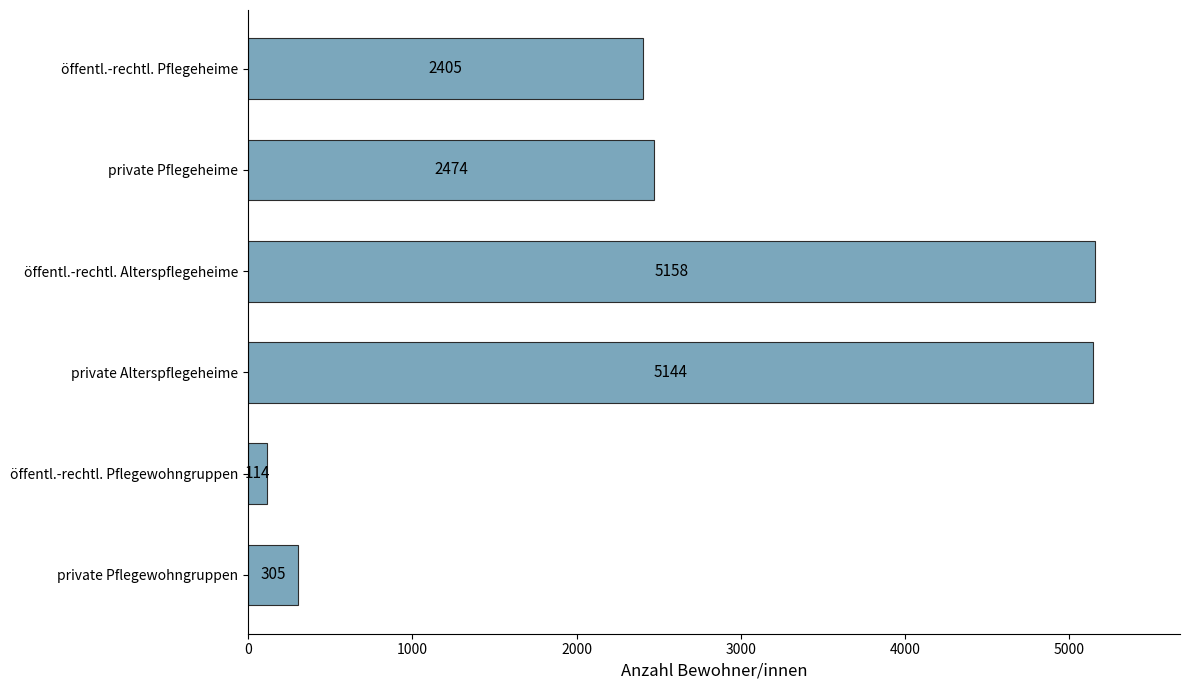

Reading top to bottom, list all the values displayed in this chart.

2405	2474	5158	5144	114	305